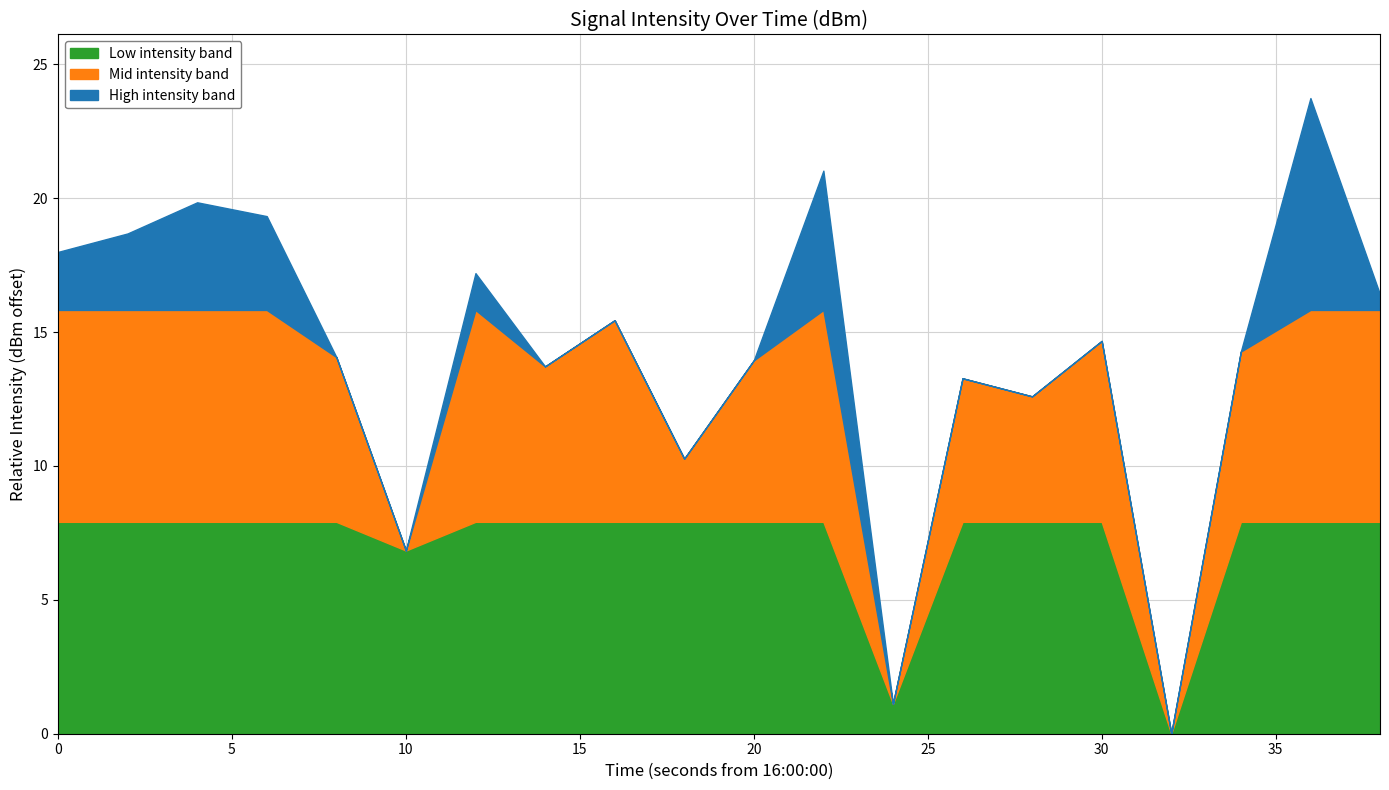

Is it true that Mid intensity band equals 26.6 at 11?

False